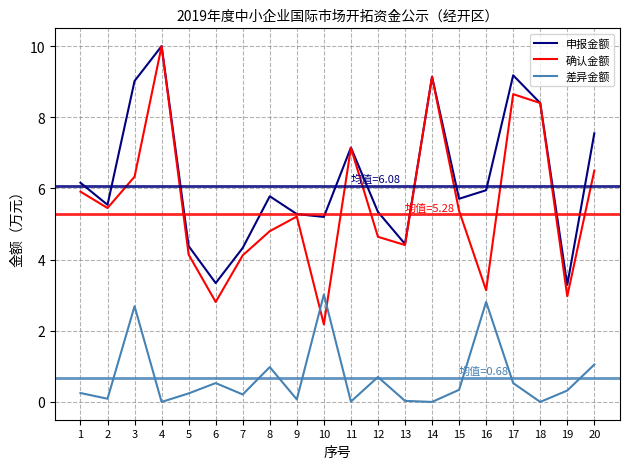

Which series has the largest range (max minus min)?

确认金额